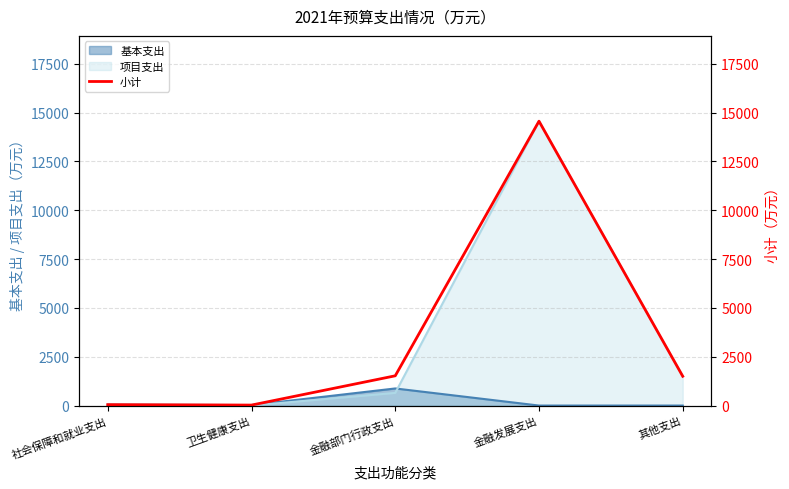

Is it true that the value at 社会保障和就业支出 is 45.9?

True